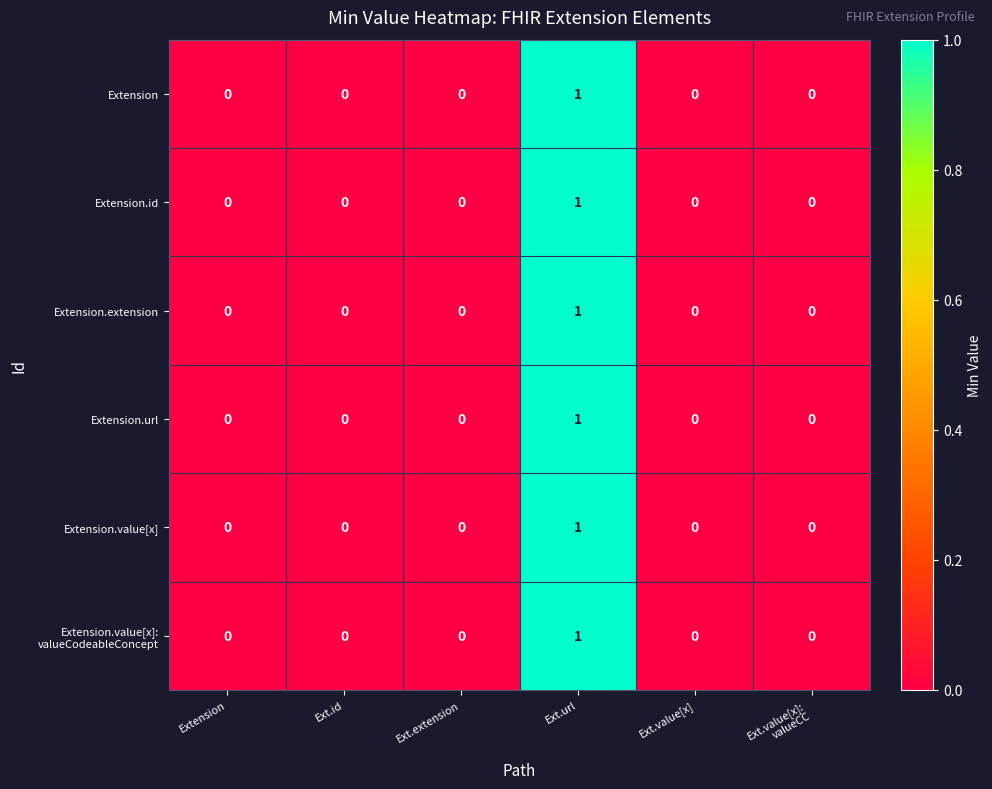

Which category has the highest value in the Extension.id series?

Ext.url